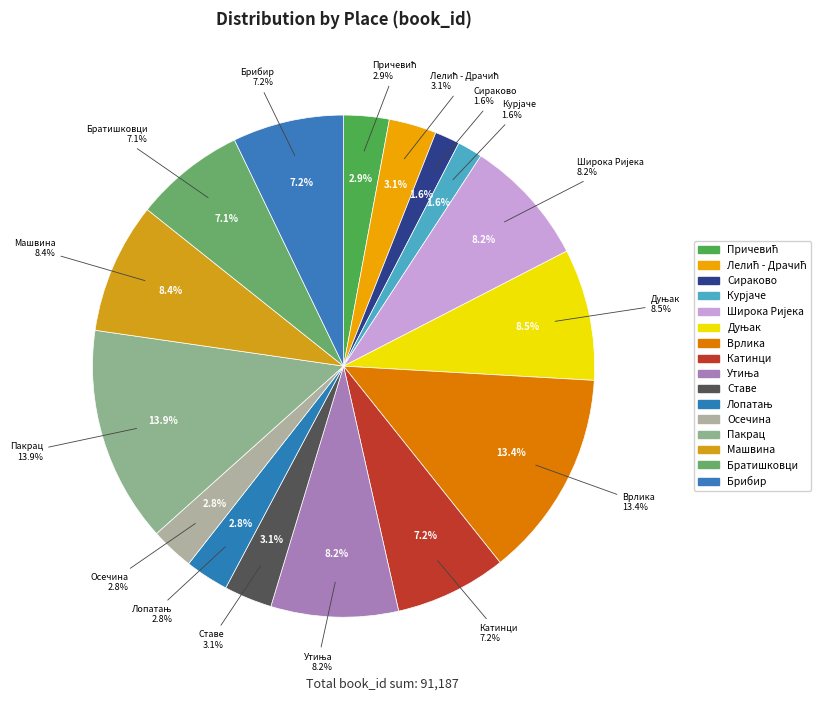

The Братишковци slice represents 7% of the pie. True or false?

True